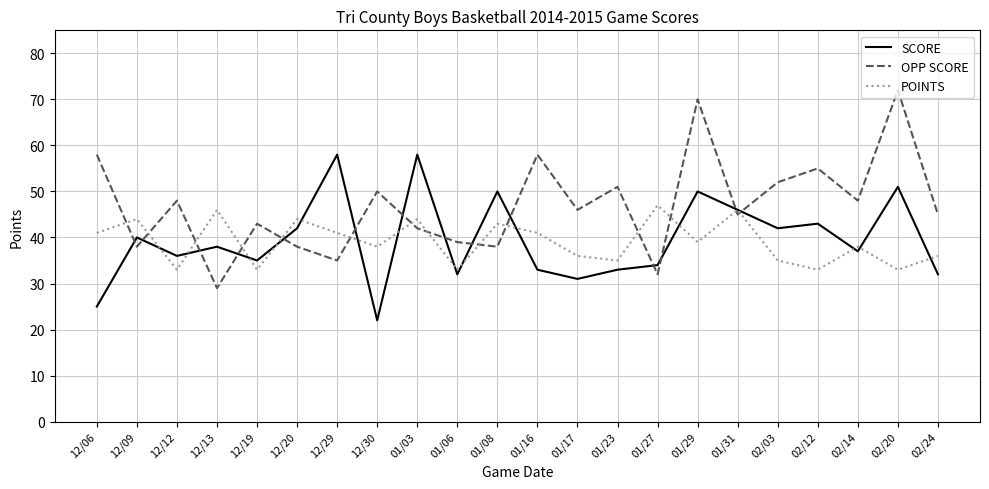

The OPP SCORE series shows 100 at 12/06. True or false?

False